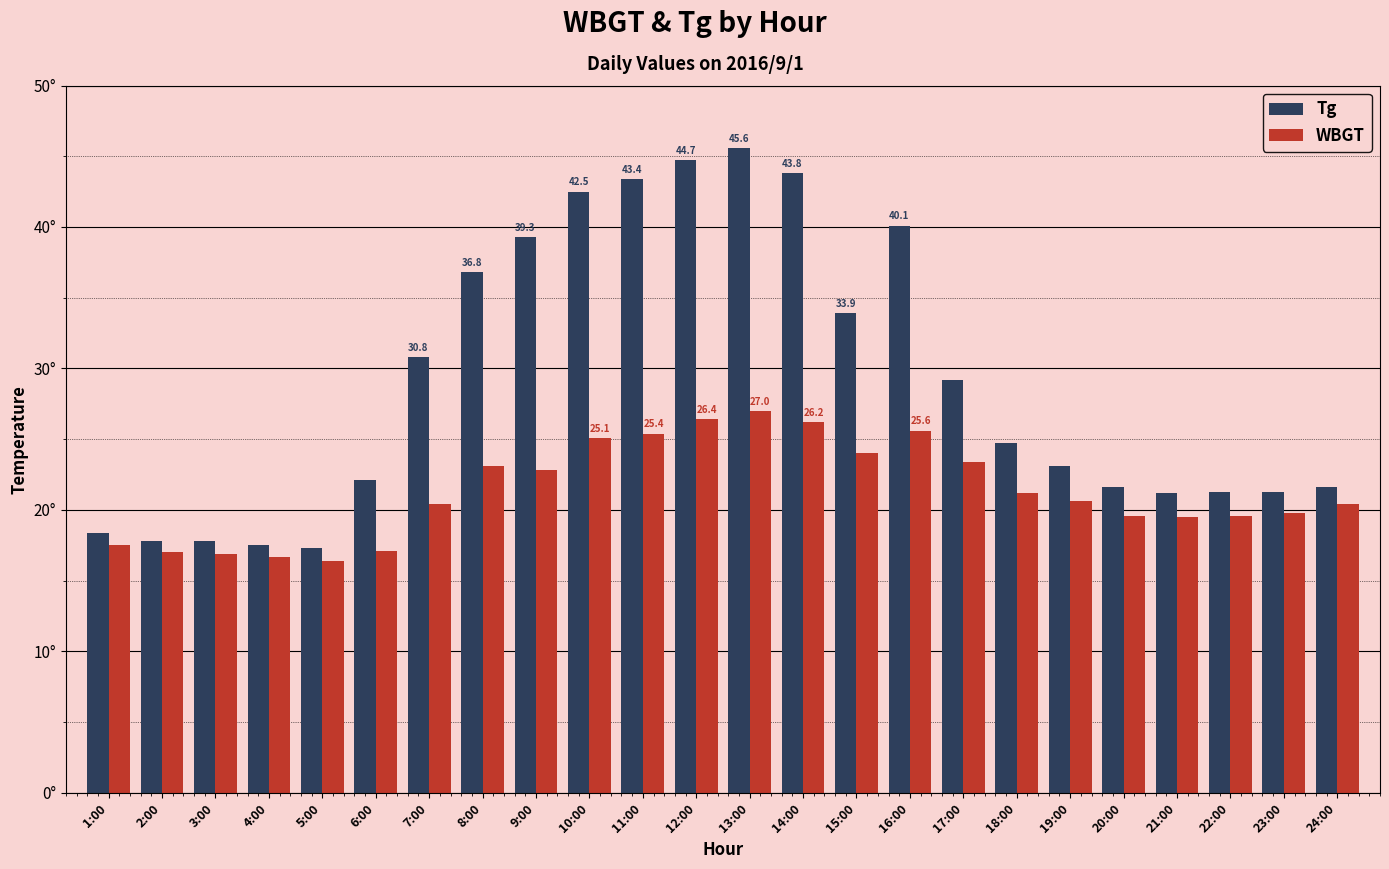

What is the difference between the maximum and minimum values in the Tg series?

28.3